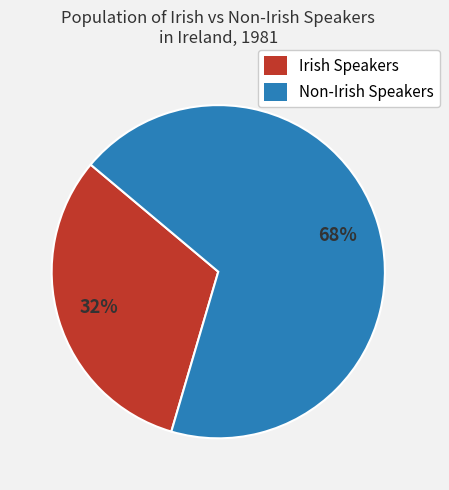

Rank the categories by value from highest to lowest.

Non-Irish Speakers, Irish Speakers